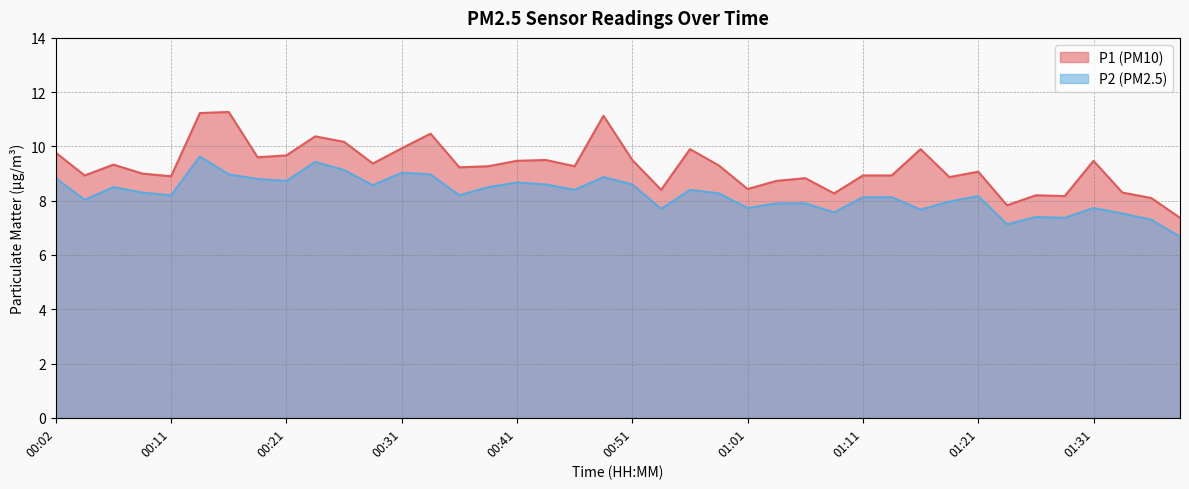

Where does the P1 series first go above 9?

00:02